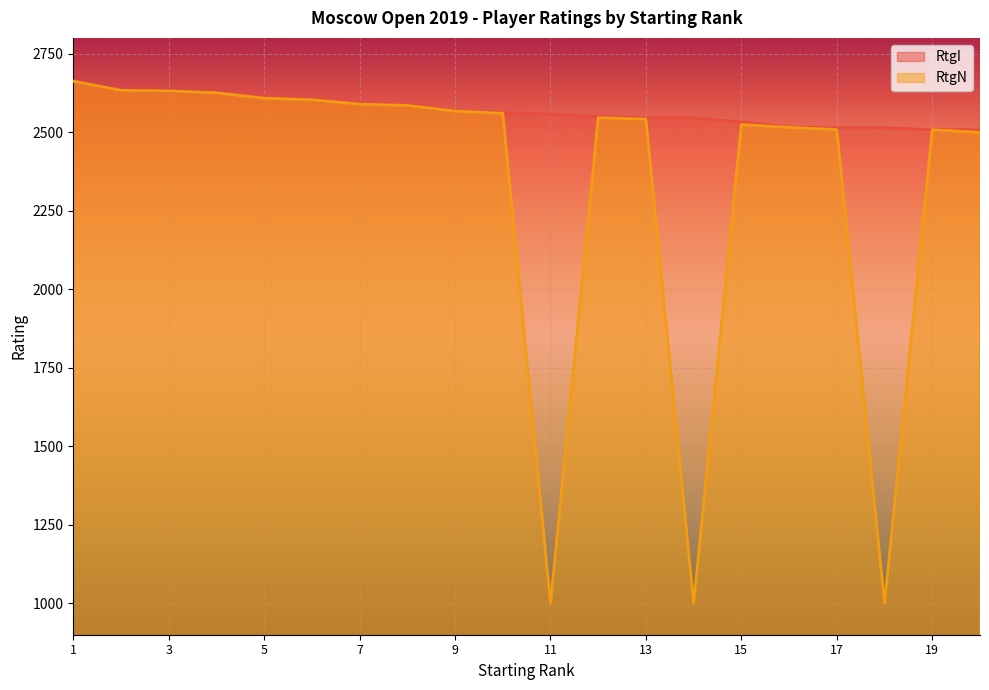

In RtgN, how many points are lower than both neighbors (excluding endpoints)?

3